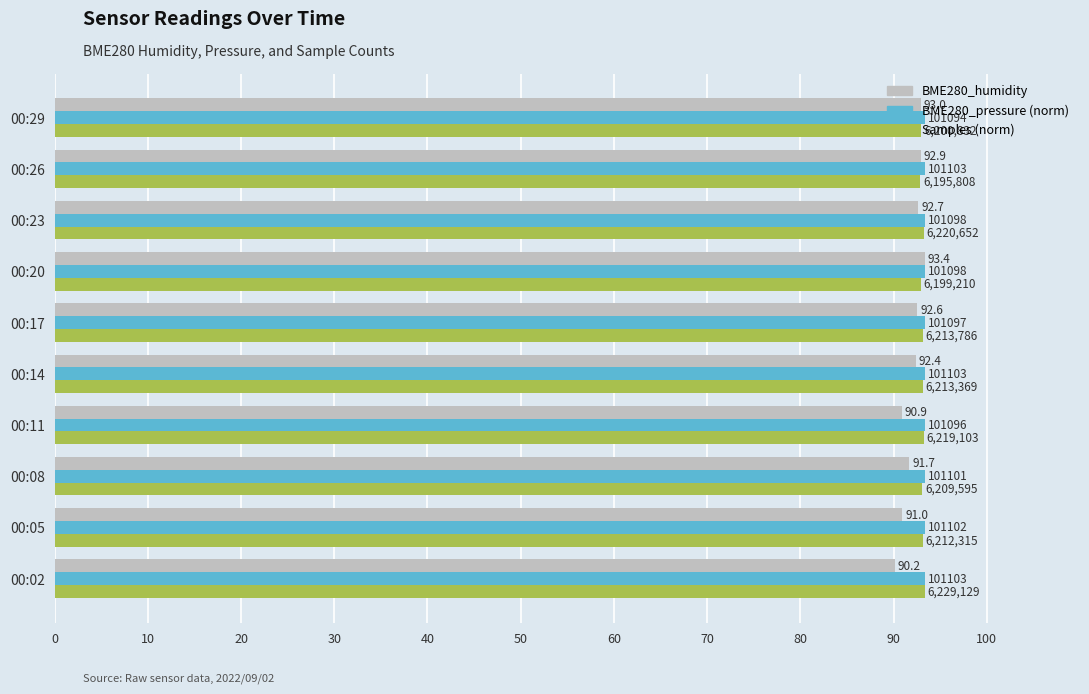

What are all the series names shown in the legend?

BME280_humidity, BME280_pressure (norm), Samples (norm)